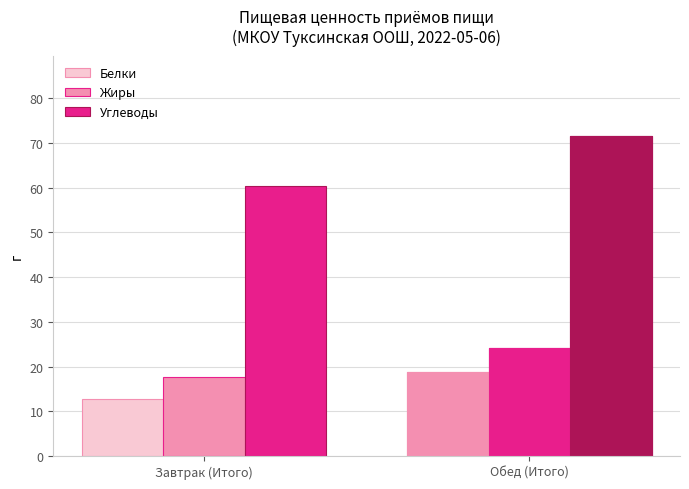

What position from the right is Обед (Итого)?

1